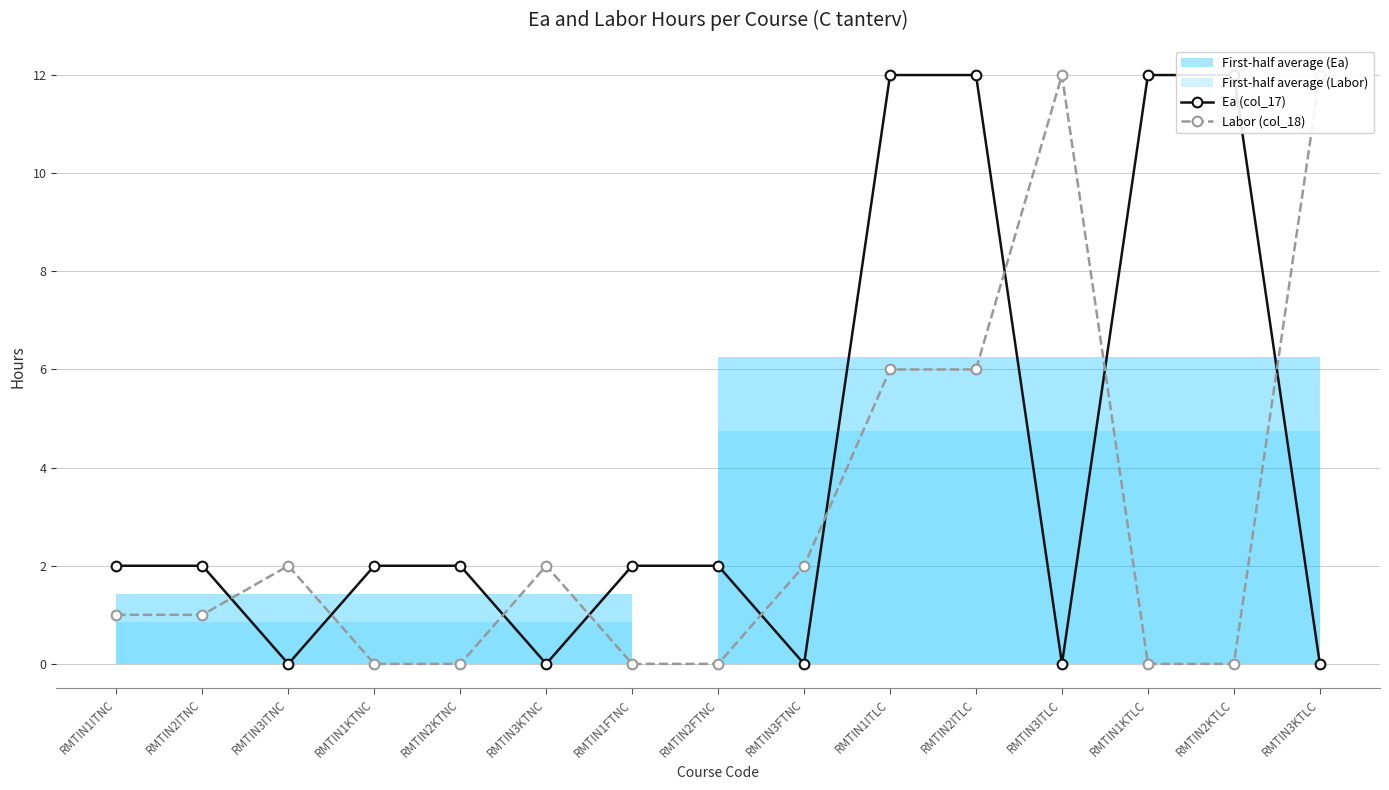

Where does the Labor (col_18) series first go above 1?

RMTIN3ITNC